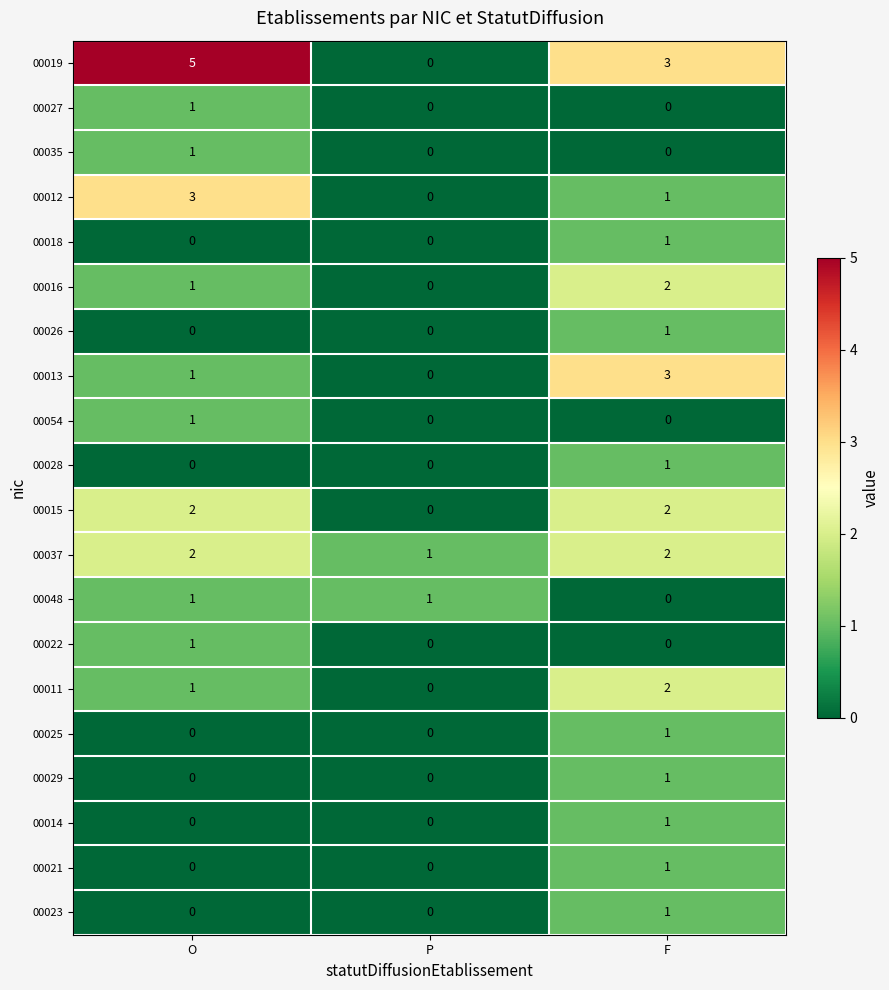

At which category is the sum across all series the highest?

F